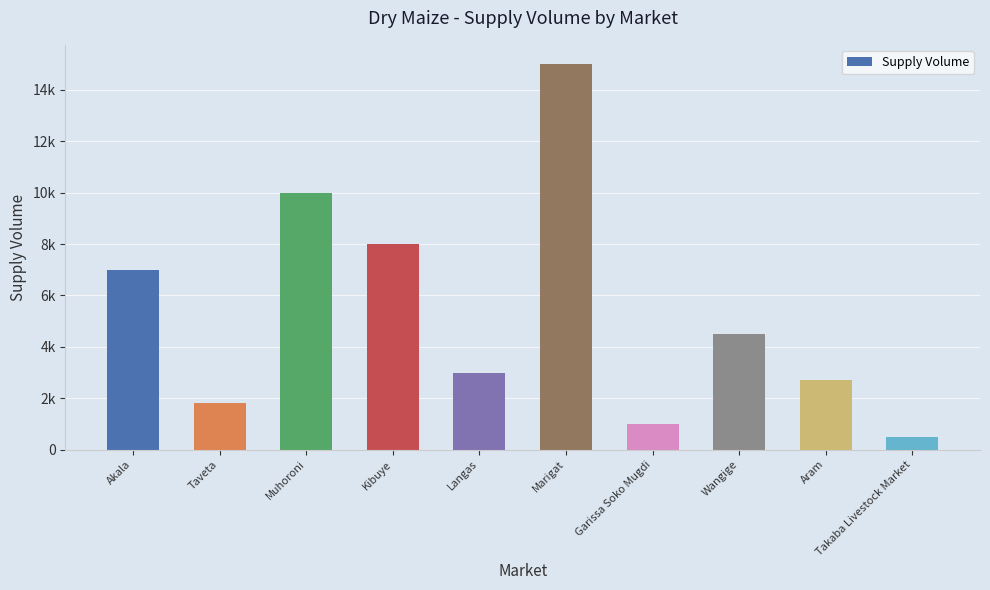

Rank the categories by value from lowest to highest.

Takaba Livestock Market, Garissa Soko Mugdi, Taveta, Aram, Langas, Wangige, Akala, Kibuye, Muhoroni, Marigat